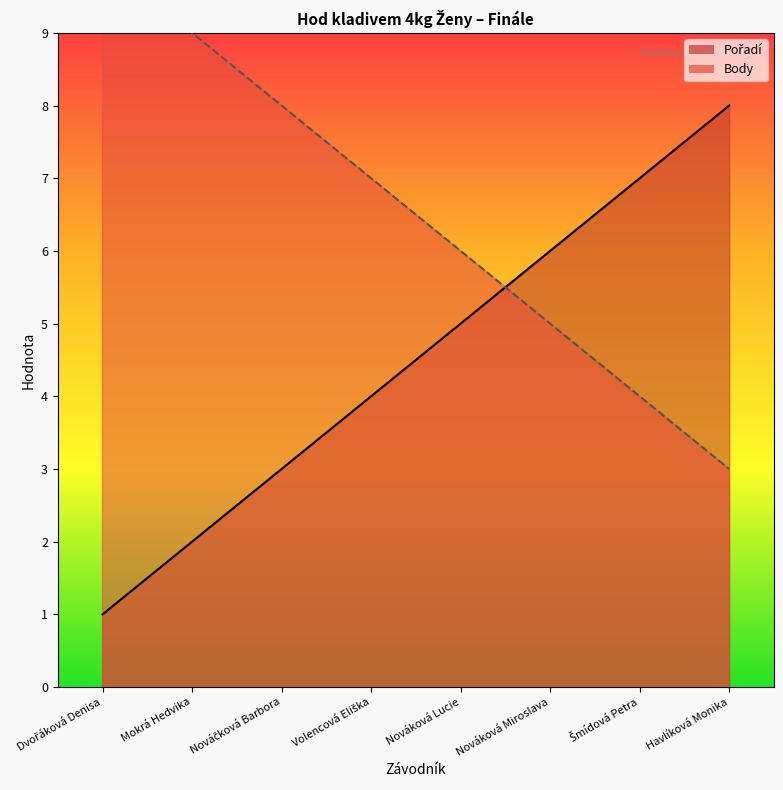

Rank the series by their maximum value, from lowest to highest.

Pořadí, Body